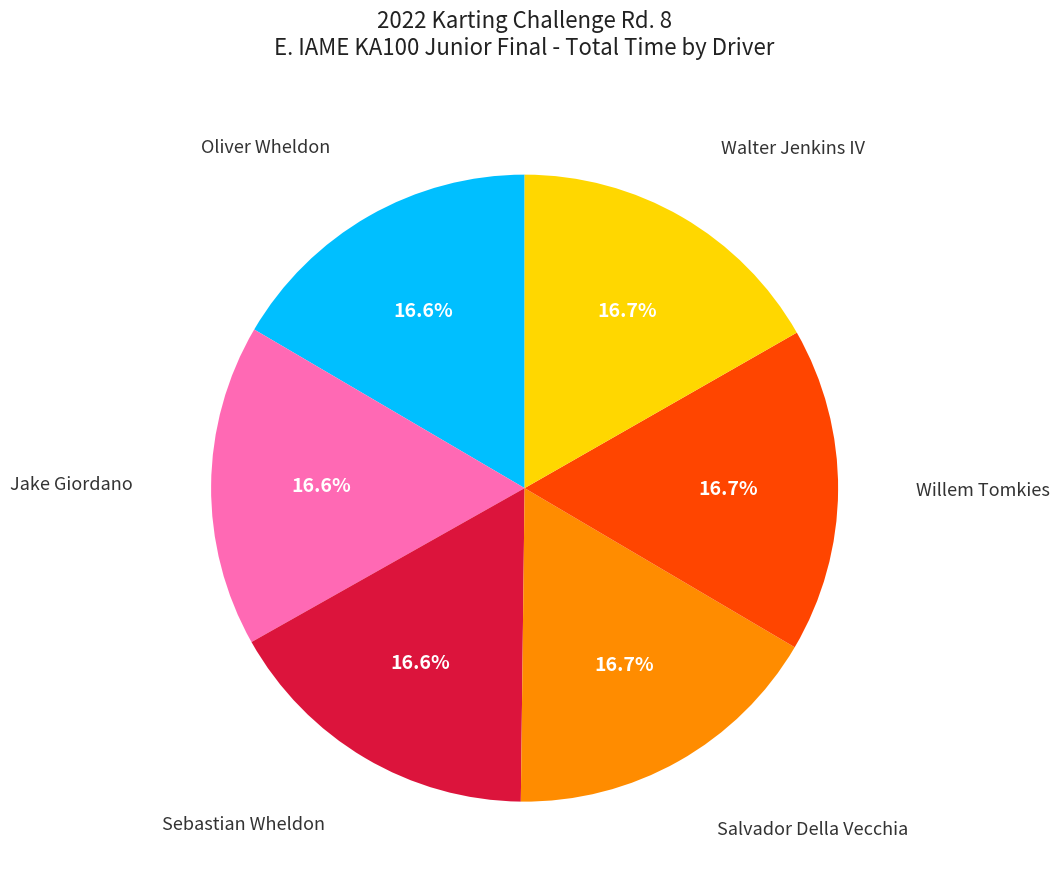

Is there any slice that represents more than half of the pie?

No